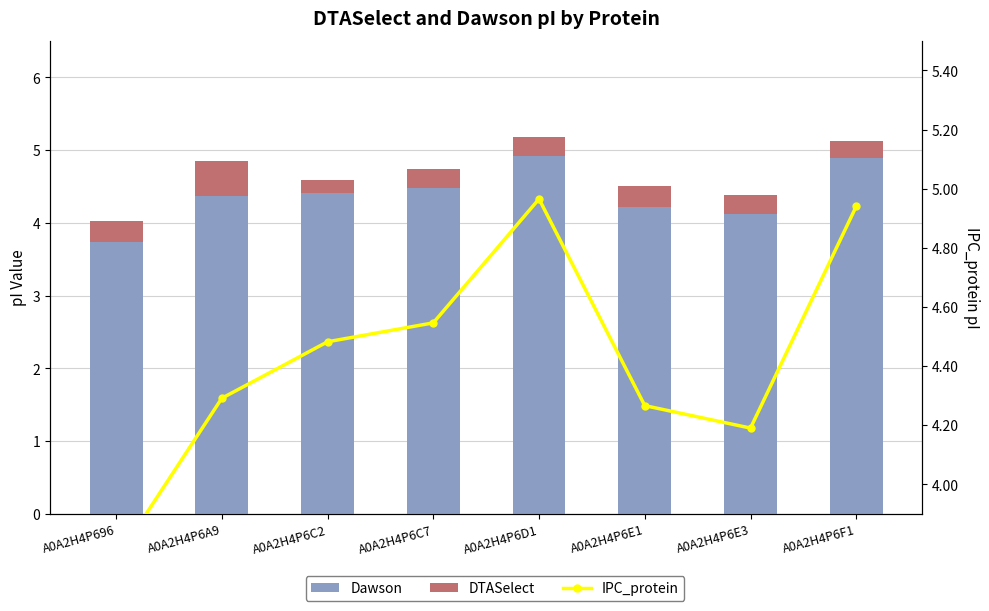

What is the minimum value for Dawson?

3.7